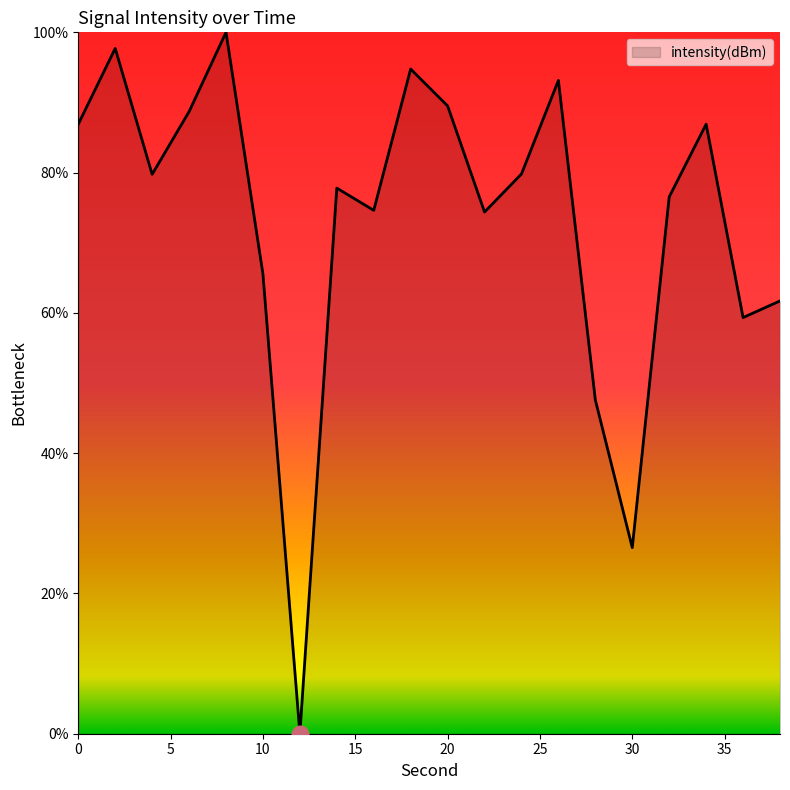

How many lines are shown in the chart?

1